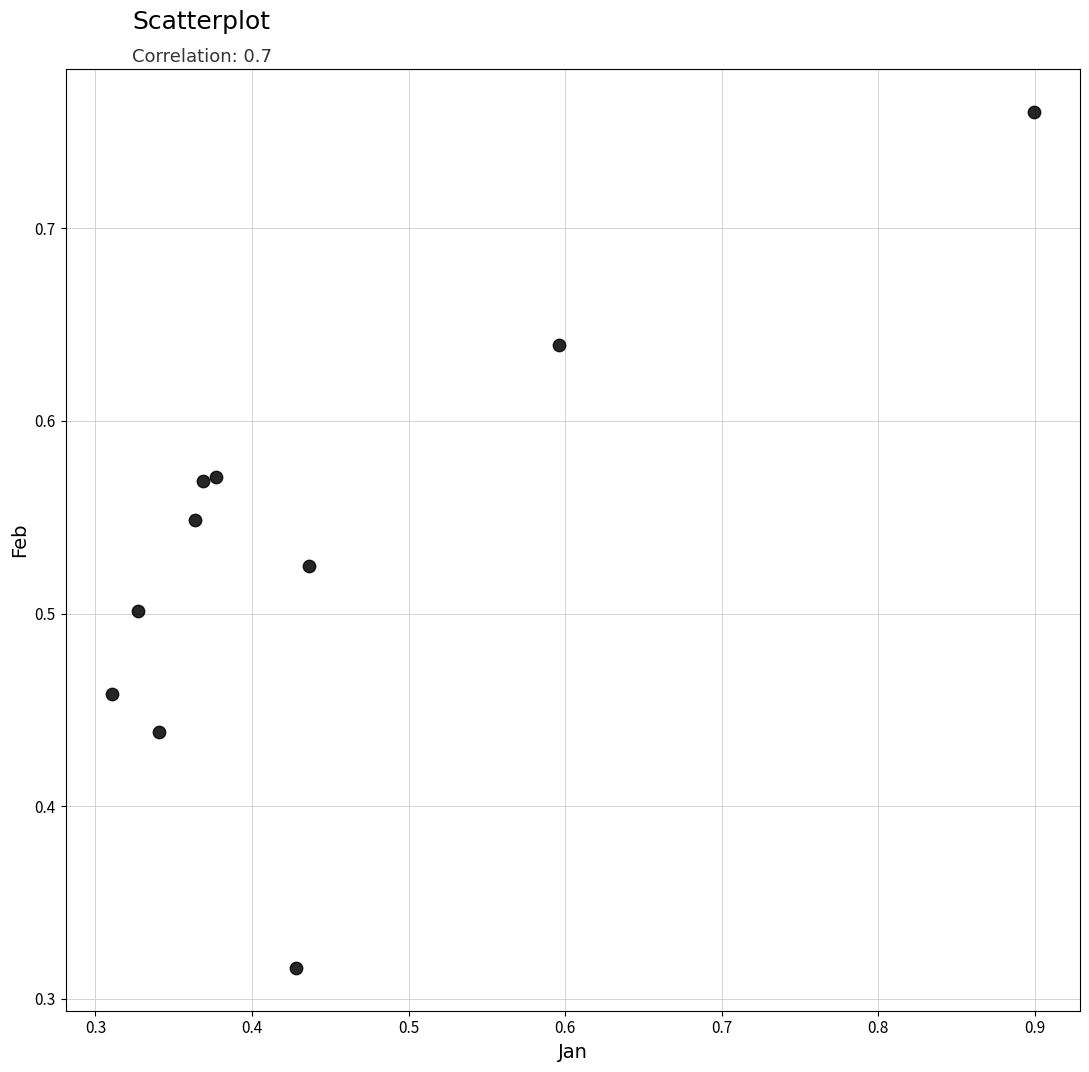

Count the number of points in this scatter plot.

10